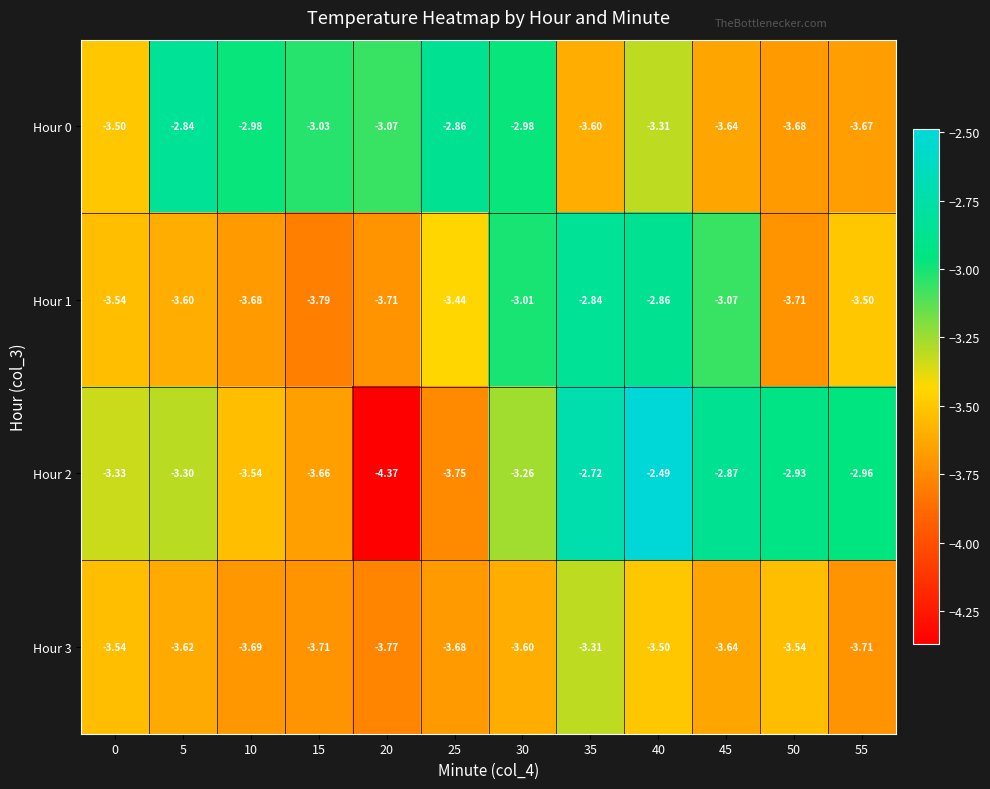

Is the value of Hour 2 at 45 greater than the value of Hour 3 at 45?

Yes